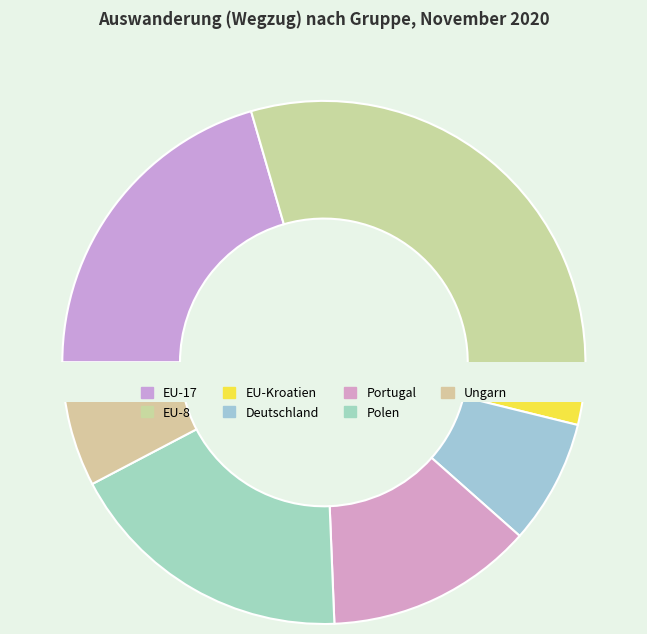

To the nearest percent, what is the difference between the EU-17 and EU-8 slice percentages?

10%